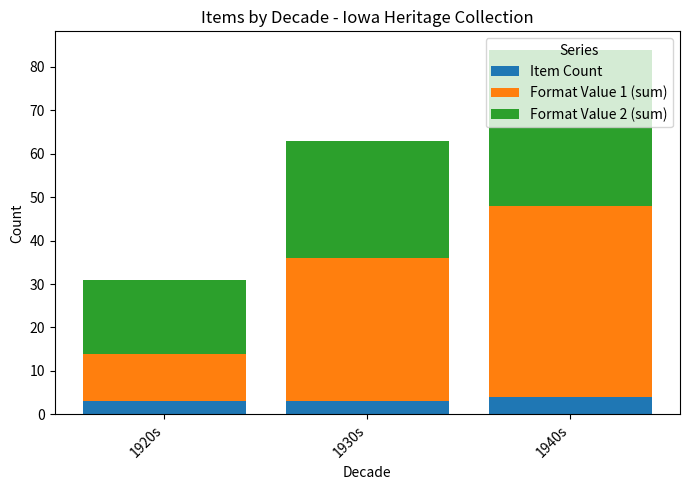

What is the total value across all series at 1940s?

84